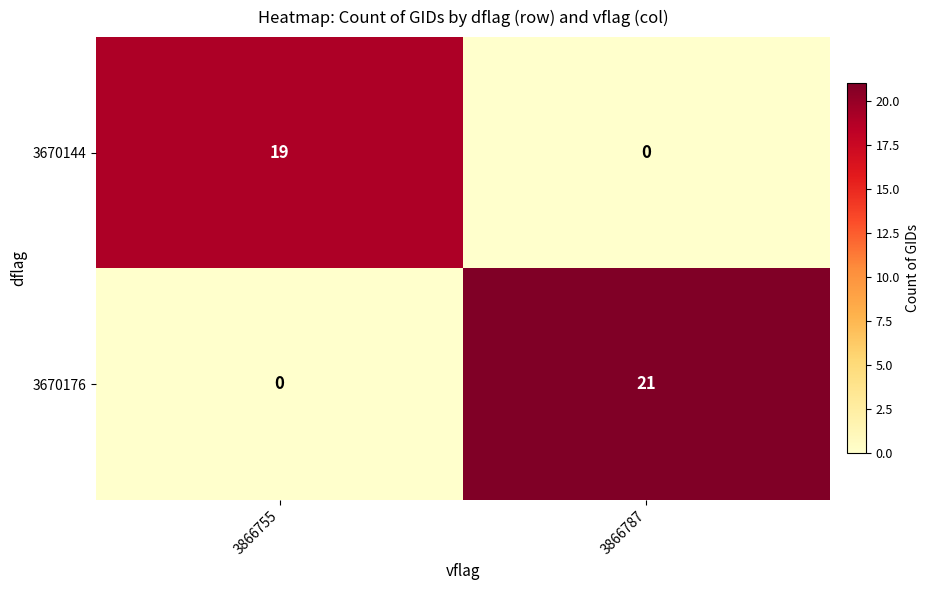

At which label is 3670176 closest to 10?

3866755